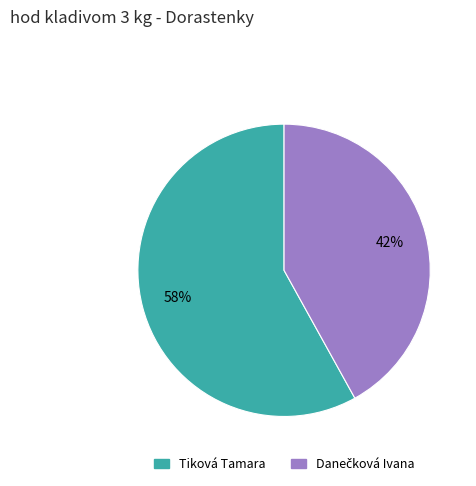

To the nearest percent, what is the difference between the largest and smallest slice percentages?

16%